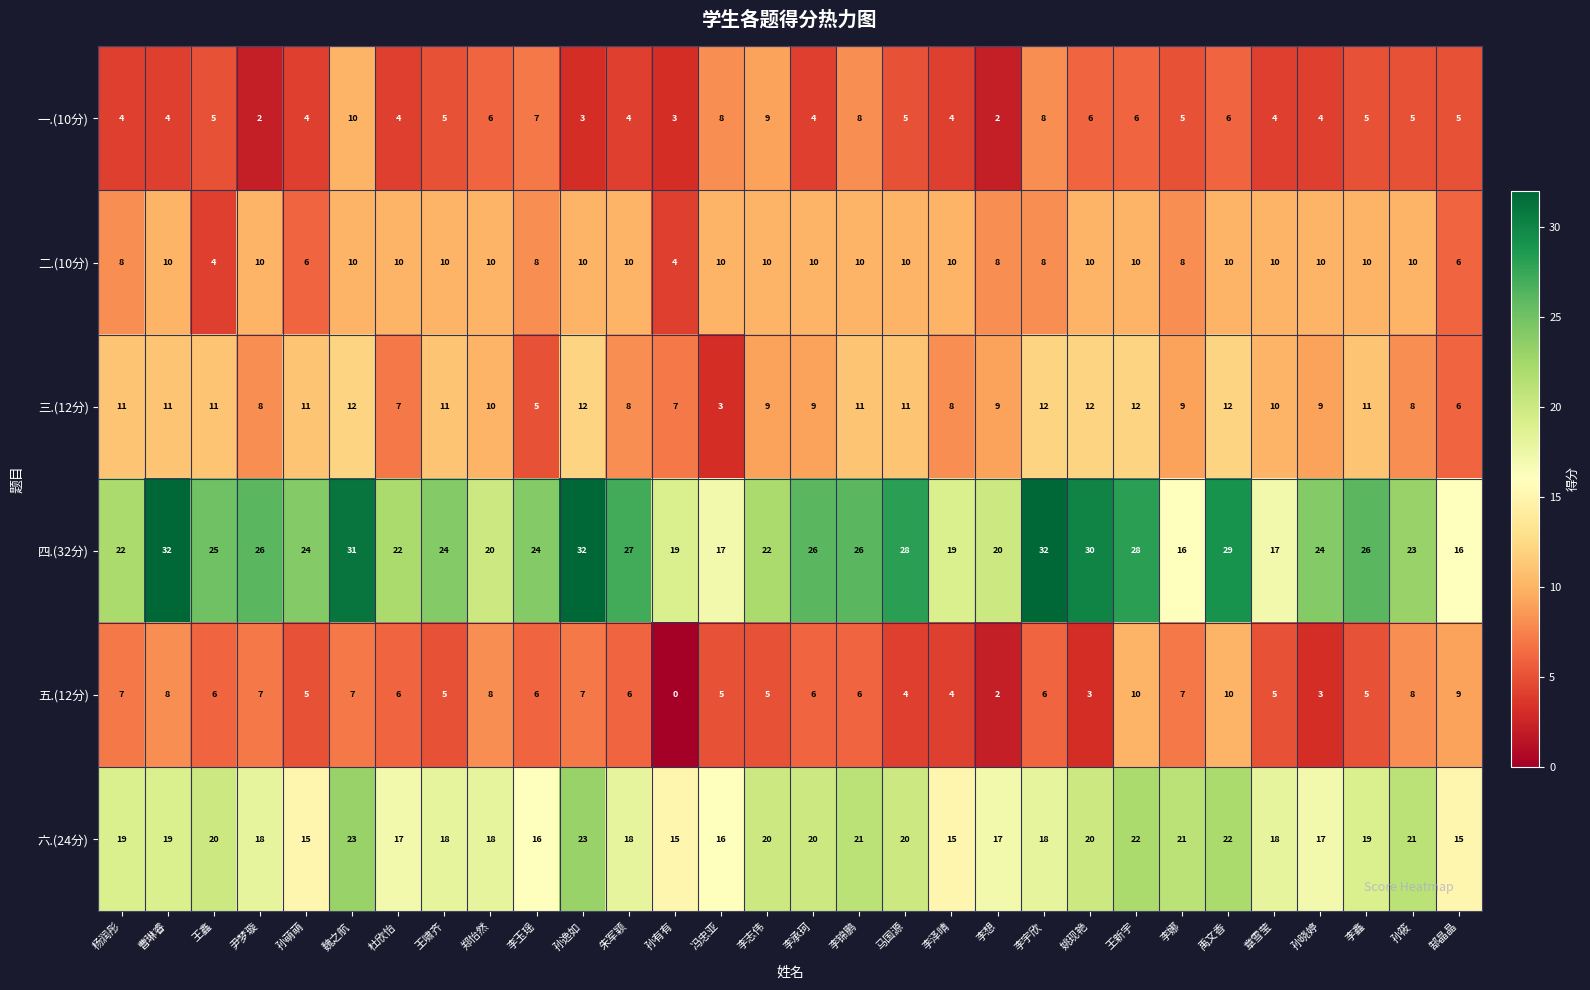

The 五.(12分) series shows 6 at 孙有有. True or false?

False